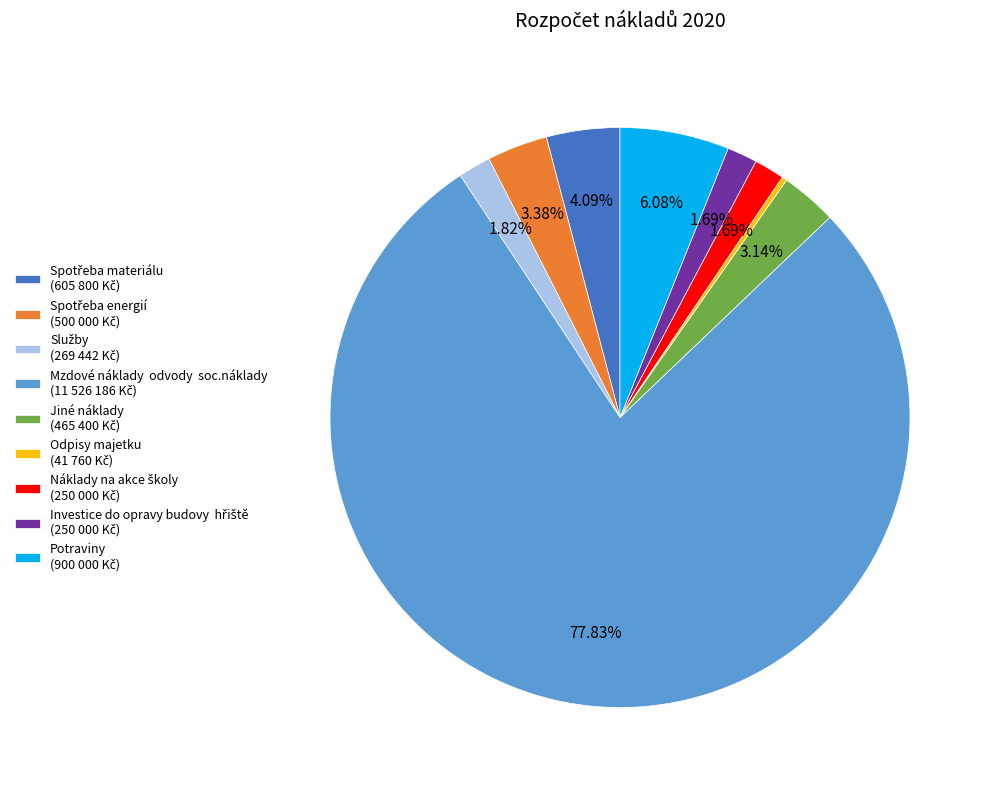

Does any single category account for the majority?

Yes